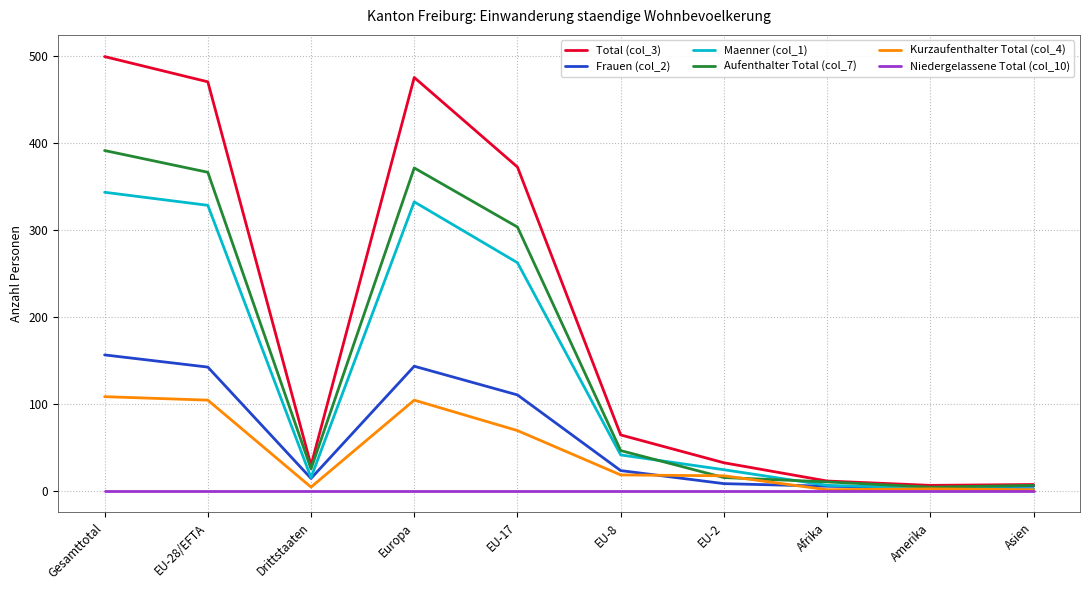

List the series in order of their peak value, lowest first.

Niedergelassene Total (col_10), Kurzaufenthalter Total (col_4), Frauen (col_2), Maenner (col_1), Aufenthalter Total (col_7), Total (col_3)